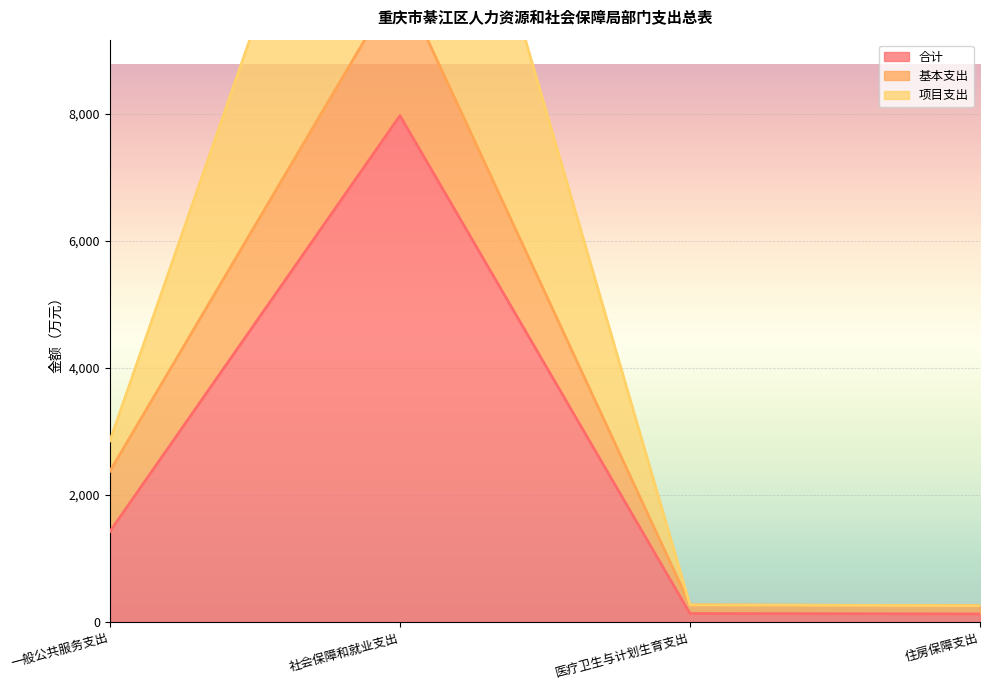

What is the label of the 2nd point from the left?

社会保障和就业支出